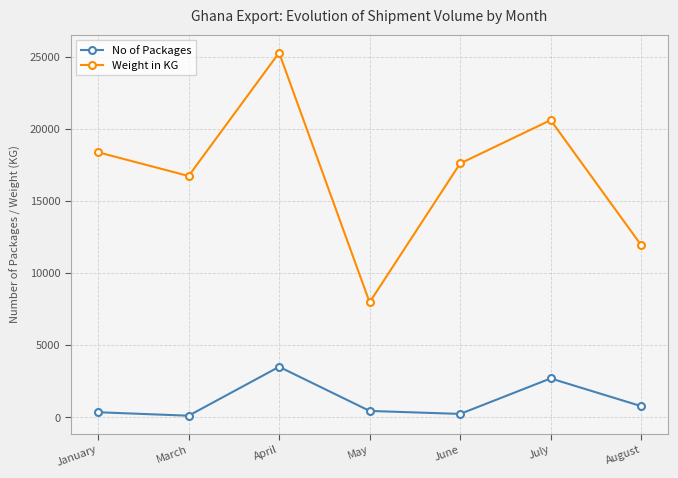

How many interior local peaks does the No of Packages series have?

2